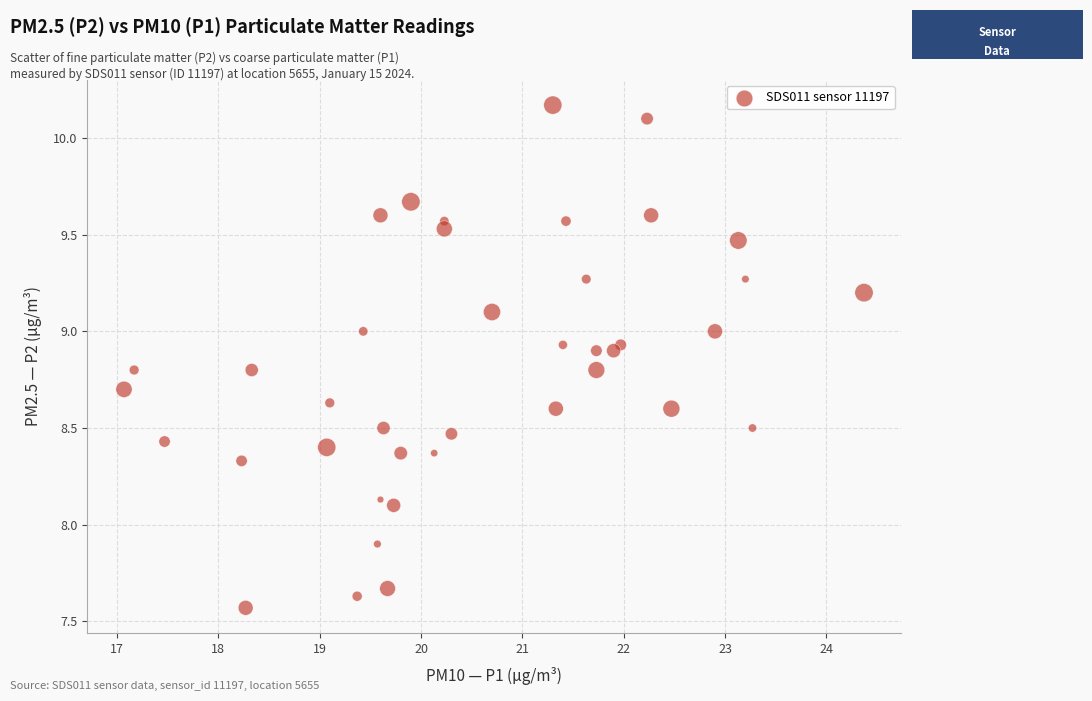

What is the range of X values (max minus min)?

7.3